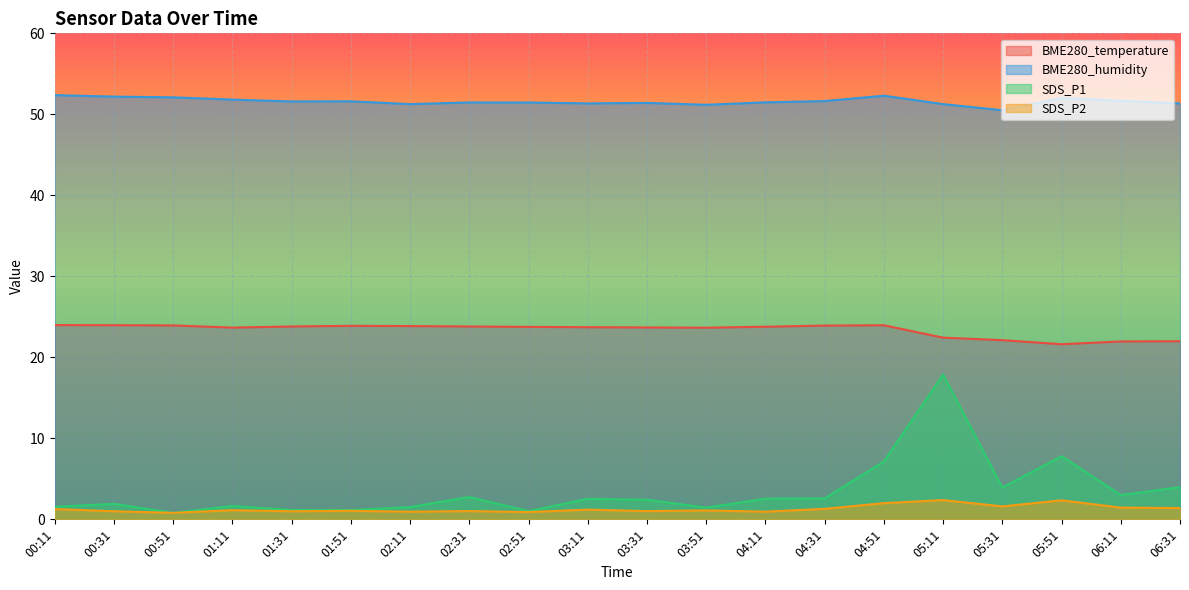

At which category is the sum across all series the highest?

05:11